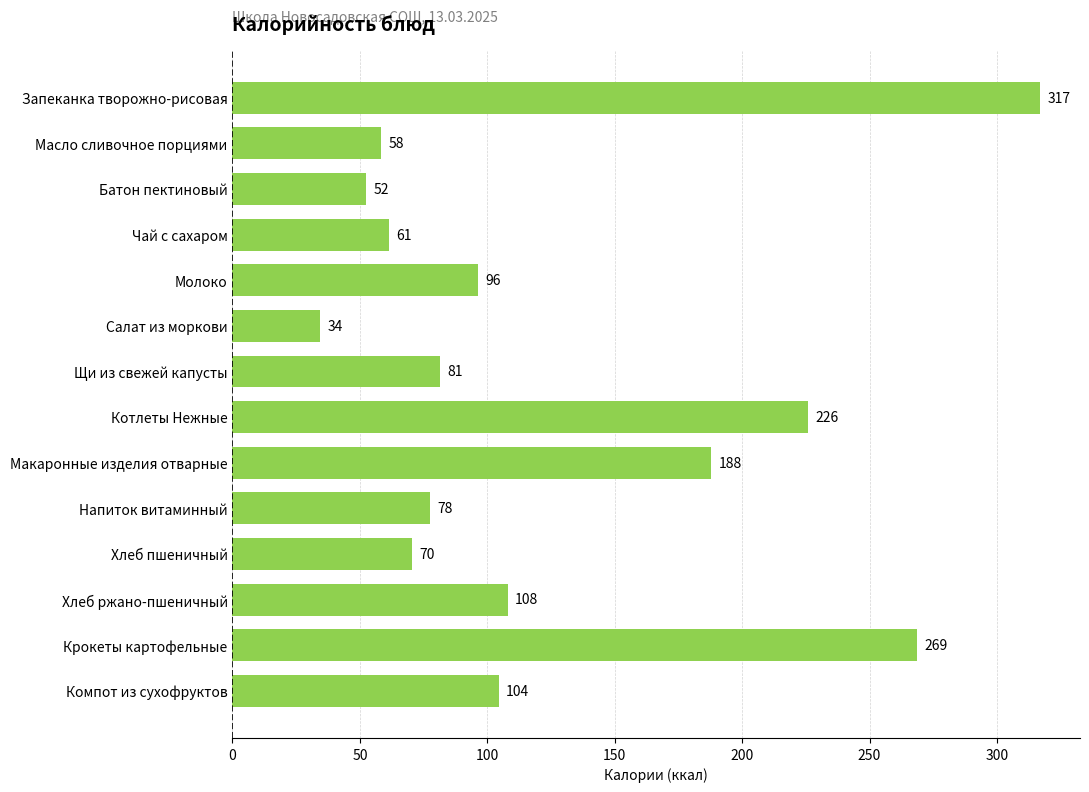

Rank the categories by value from highest to lowest.

Запеканка творожно-рисовая, Крокеты картофельные, Котлеты Нежные, Макаронные изделия отварные, Хлеб ржано-пшеничный, Компот из сухофруктов, Молоко, Щи из свежей капусты, Напиток витаминный, Хлеб пшеничный, Чай с сахаром, Масло сливочное порциями, Батон пектиновый, Салат из моркови